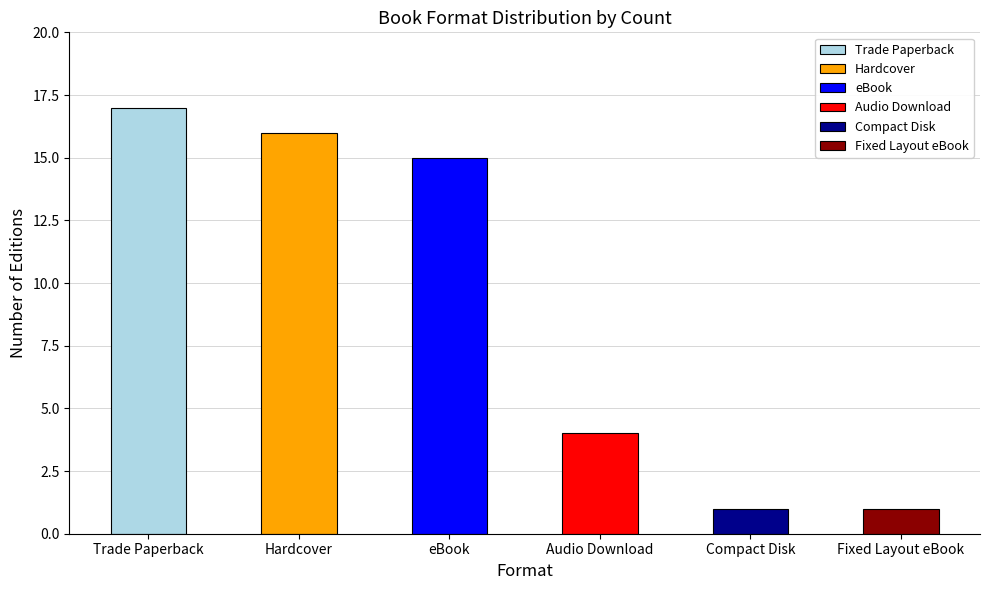

List the labels in order of value, smallest first.

Compact Disk, Fixed Layout eBook, Audio Download, eBook, Hardcover, Trade Paperback